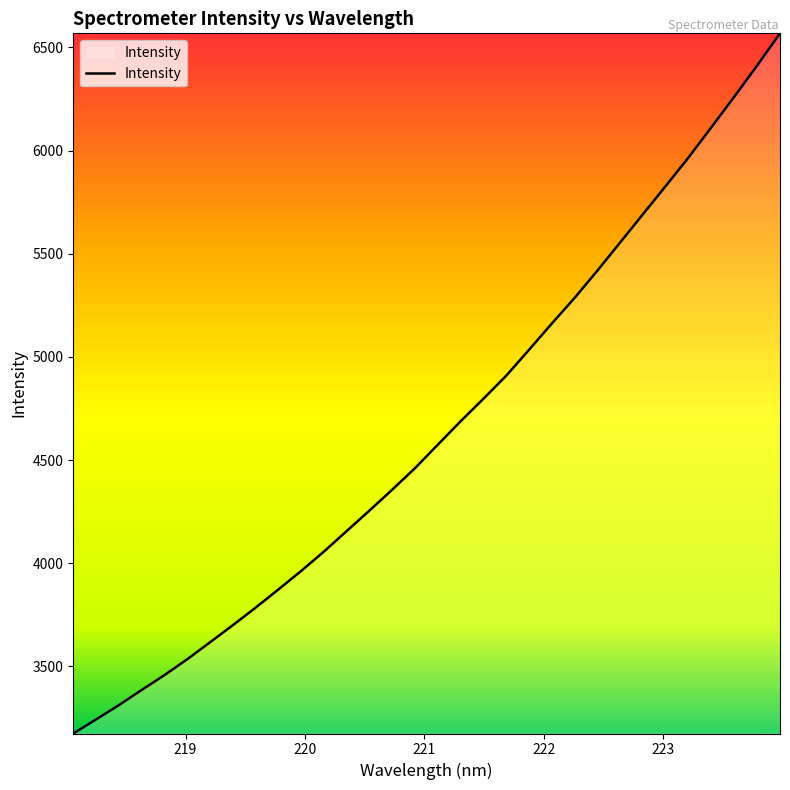

Count the number of categories in the chart.

32